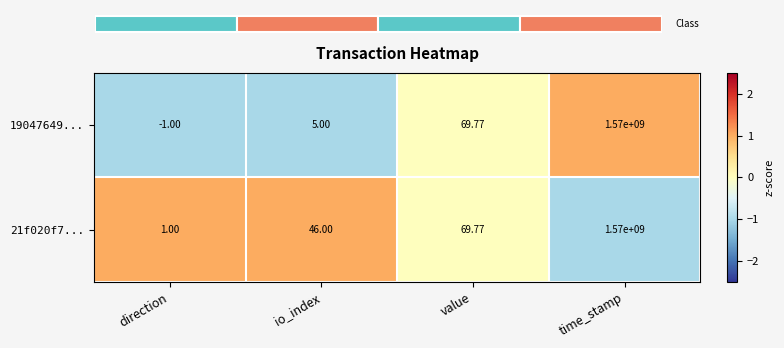

Where is 21f020f7... nearest to the value 785000000?

value